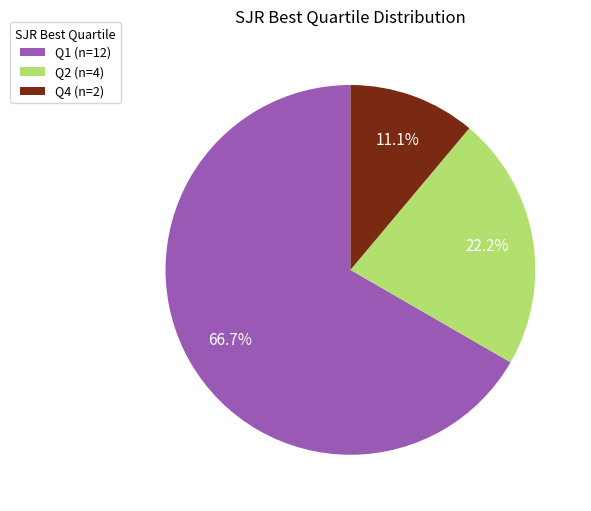

Which category accounts for the majority?

Q1